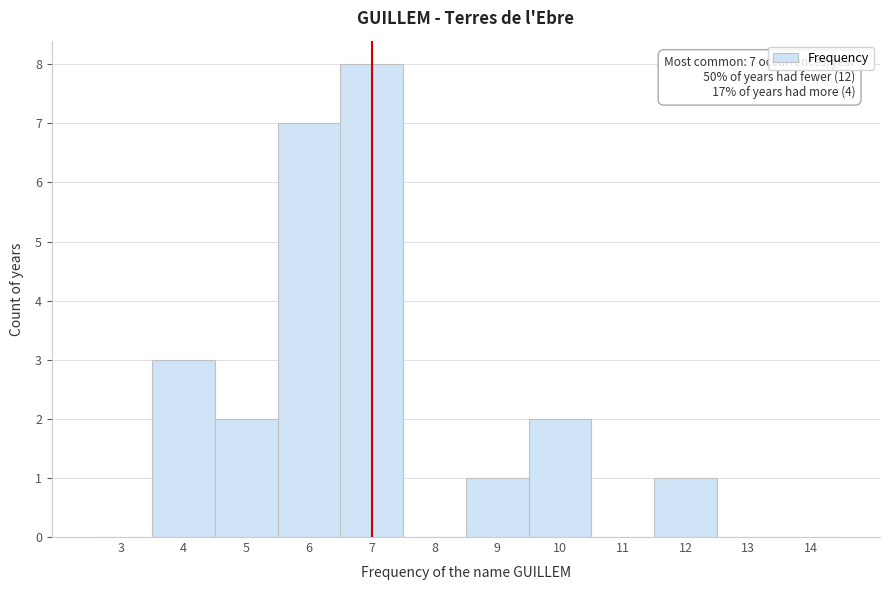

Reading left to right, list all the values displayed in this chart.

3=0	4=3	5=2	6=7	7=8	8=0	9=1	10=2	11=0	12=1	13=0	14=0